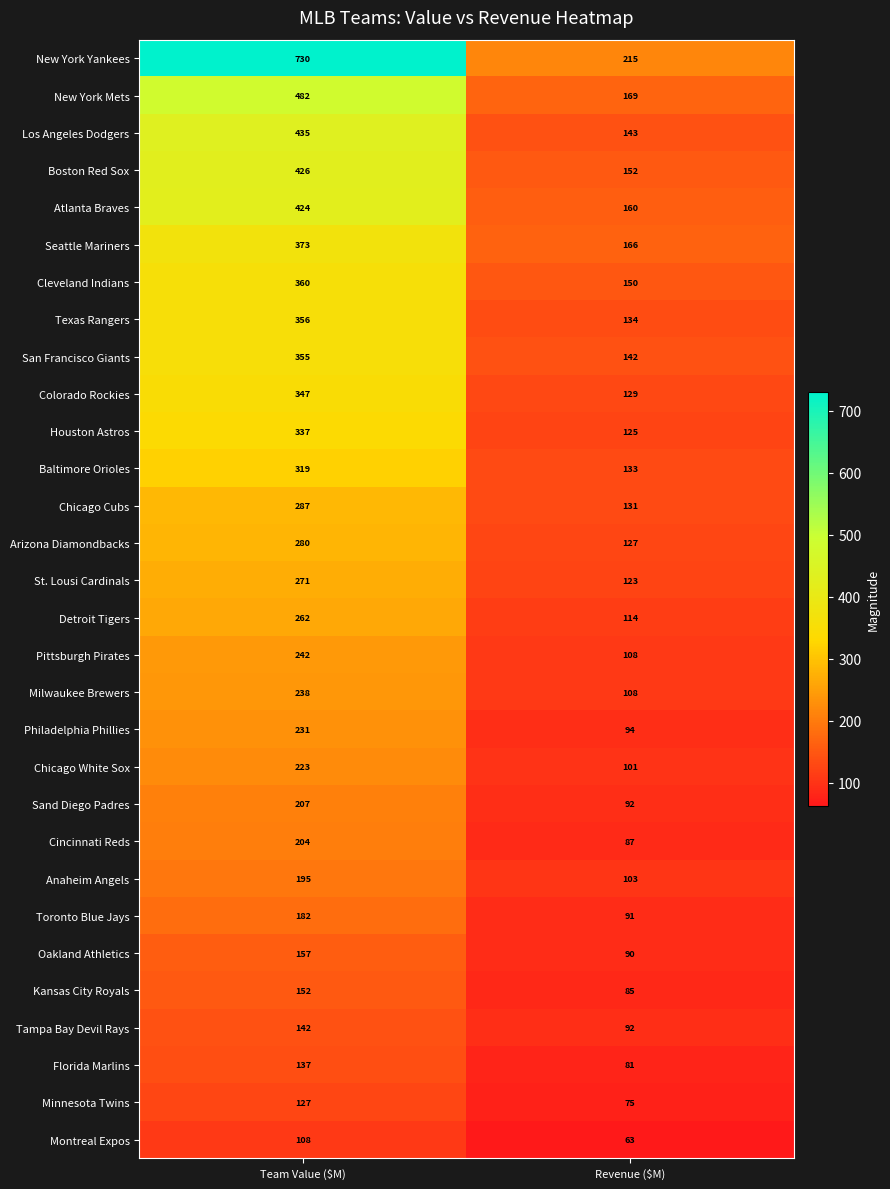

Which label corresponds to the largest value in the chart?

Team Value ($M)